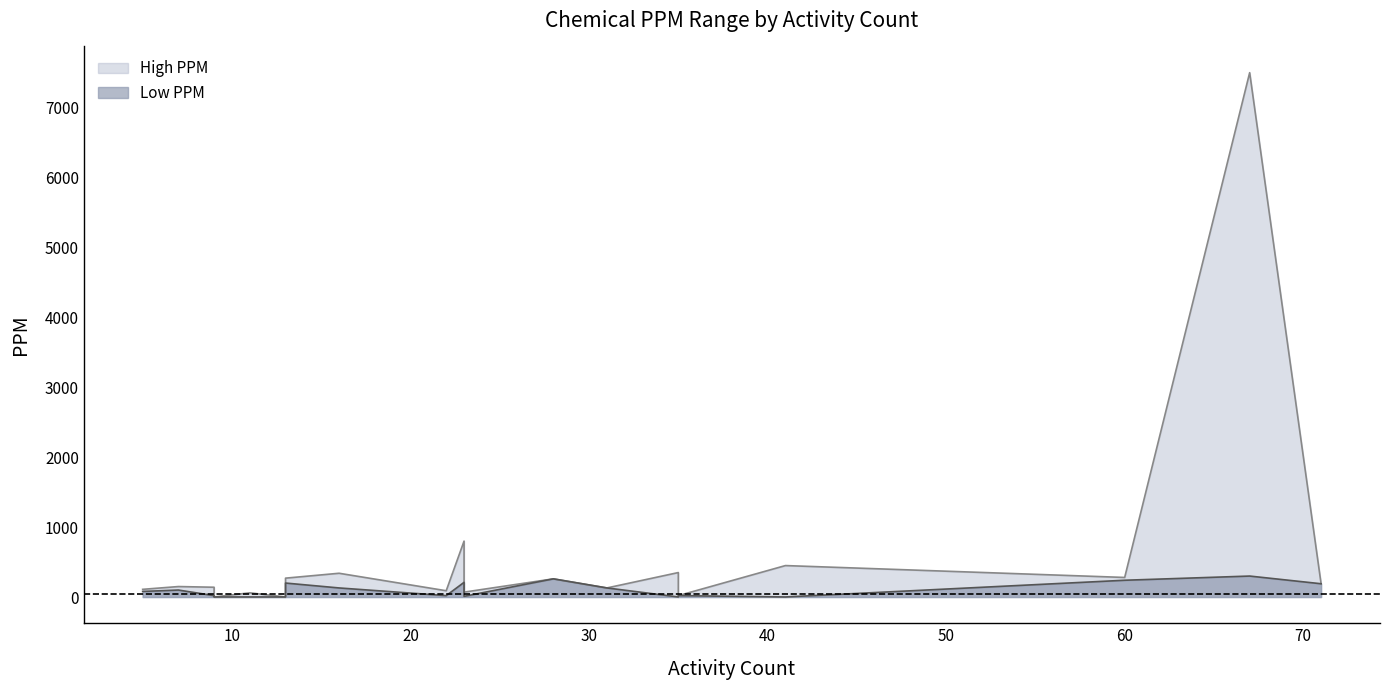

What is the difference between the maximum and minimum values in the Low PPM series?

299